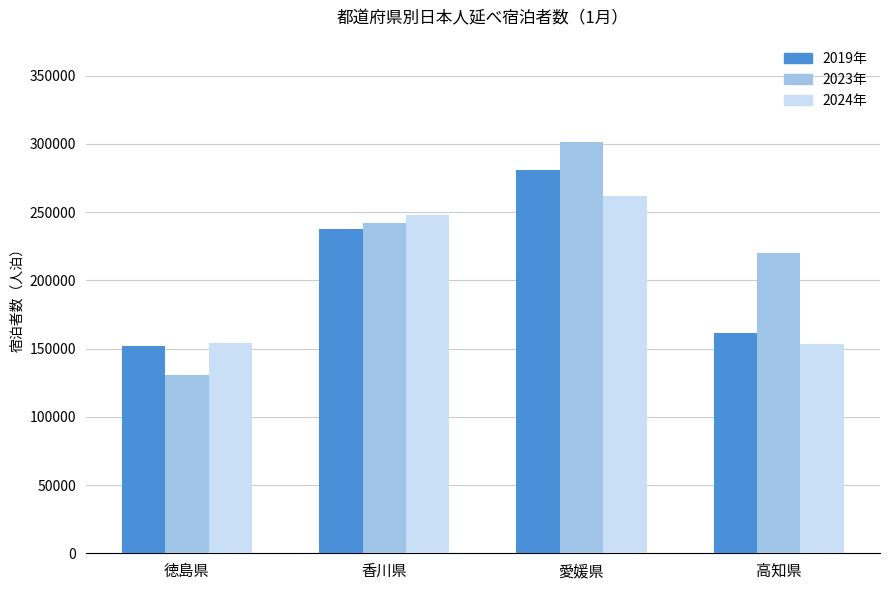

What is the difference between the highest and lowest values at 徳島県?

23520